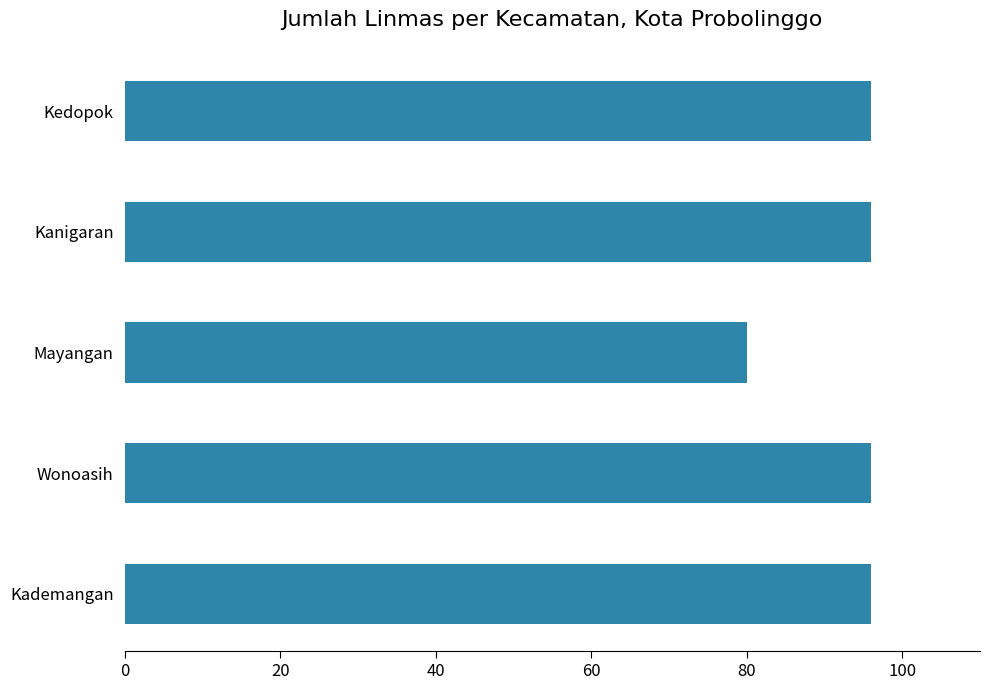

Approximately how many times larger is the value at Wonoasih compared to Kanigaran?

1.0